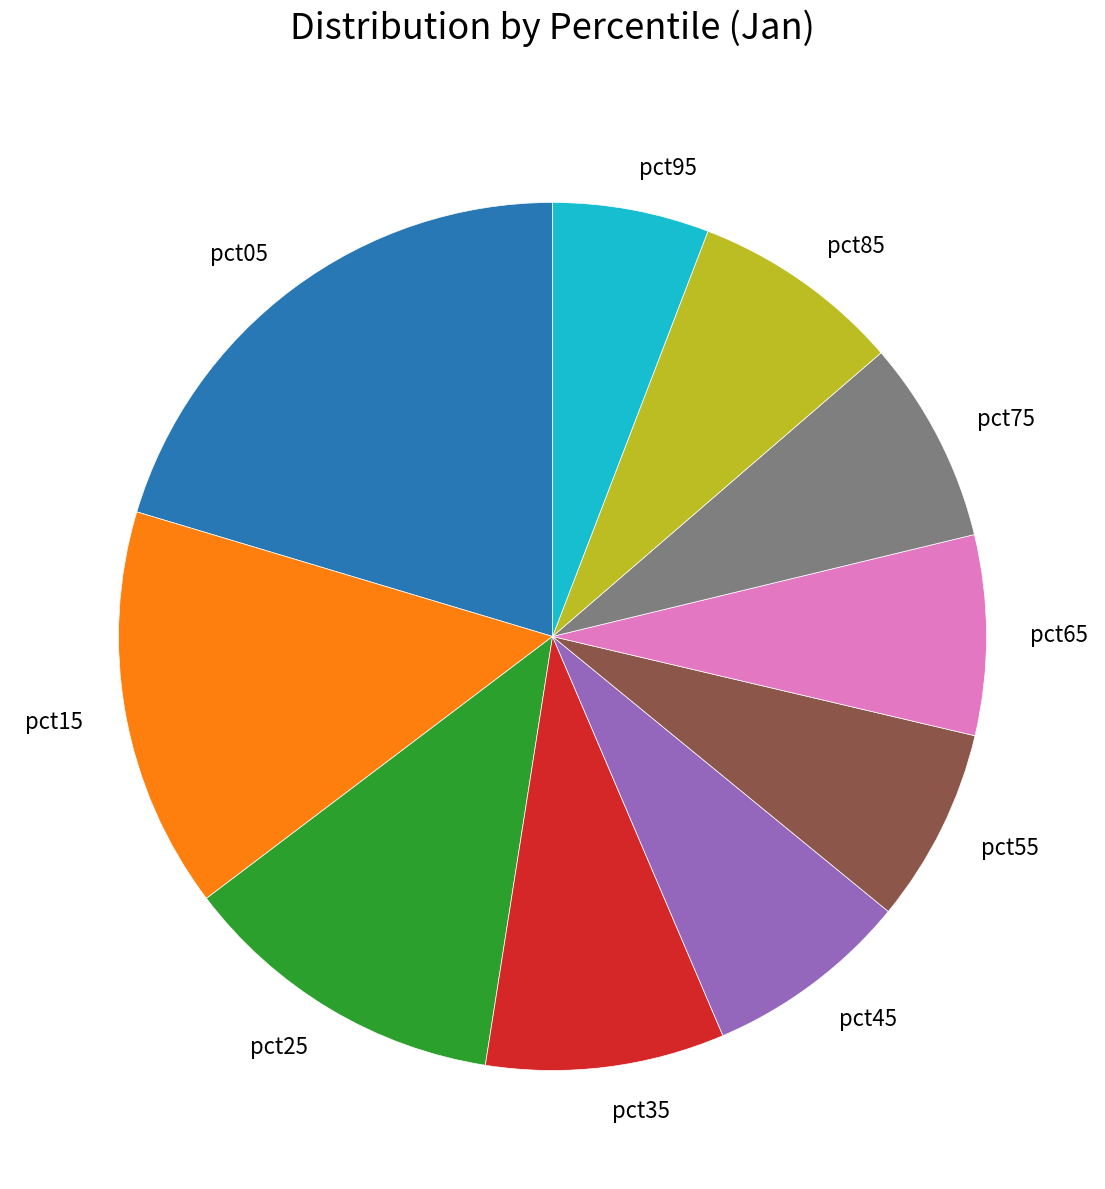

Which slice is the largest?

pct05